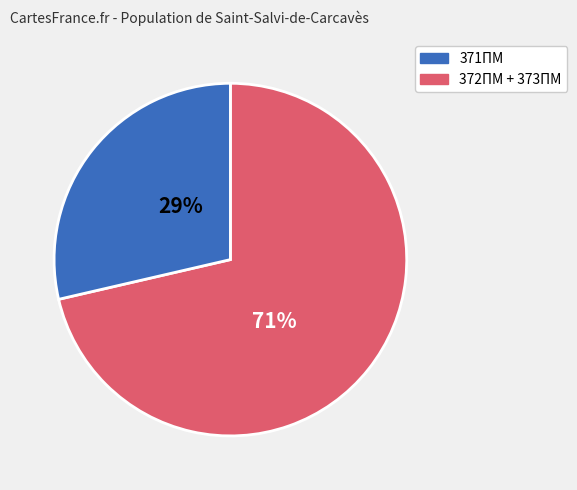

To the nearest percent, what is the average slice percentage?

50%